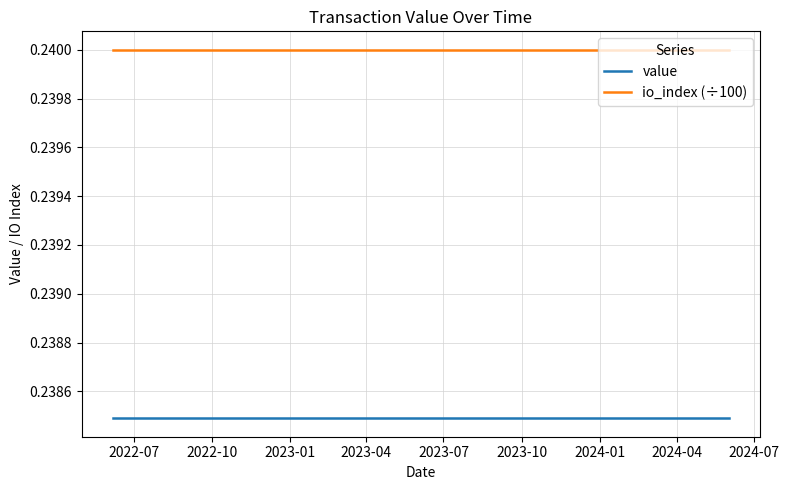

The value series shows 0.1 at 23. True or false?

False